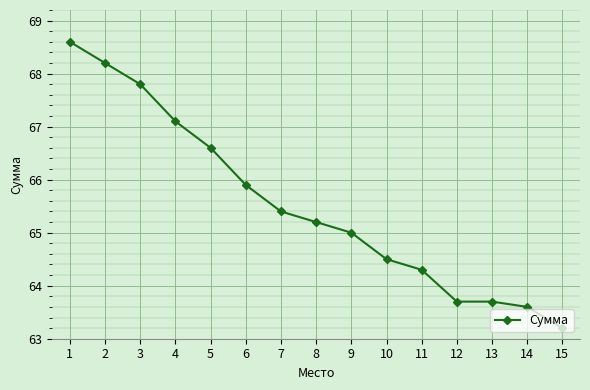

Which category has the lowest value across all series?

15